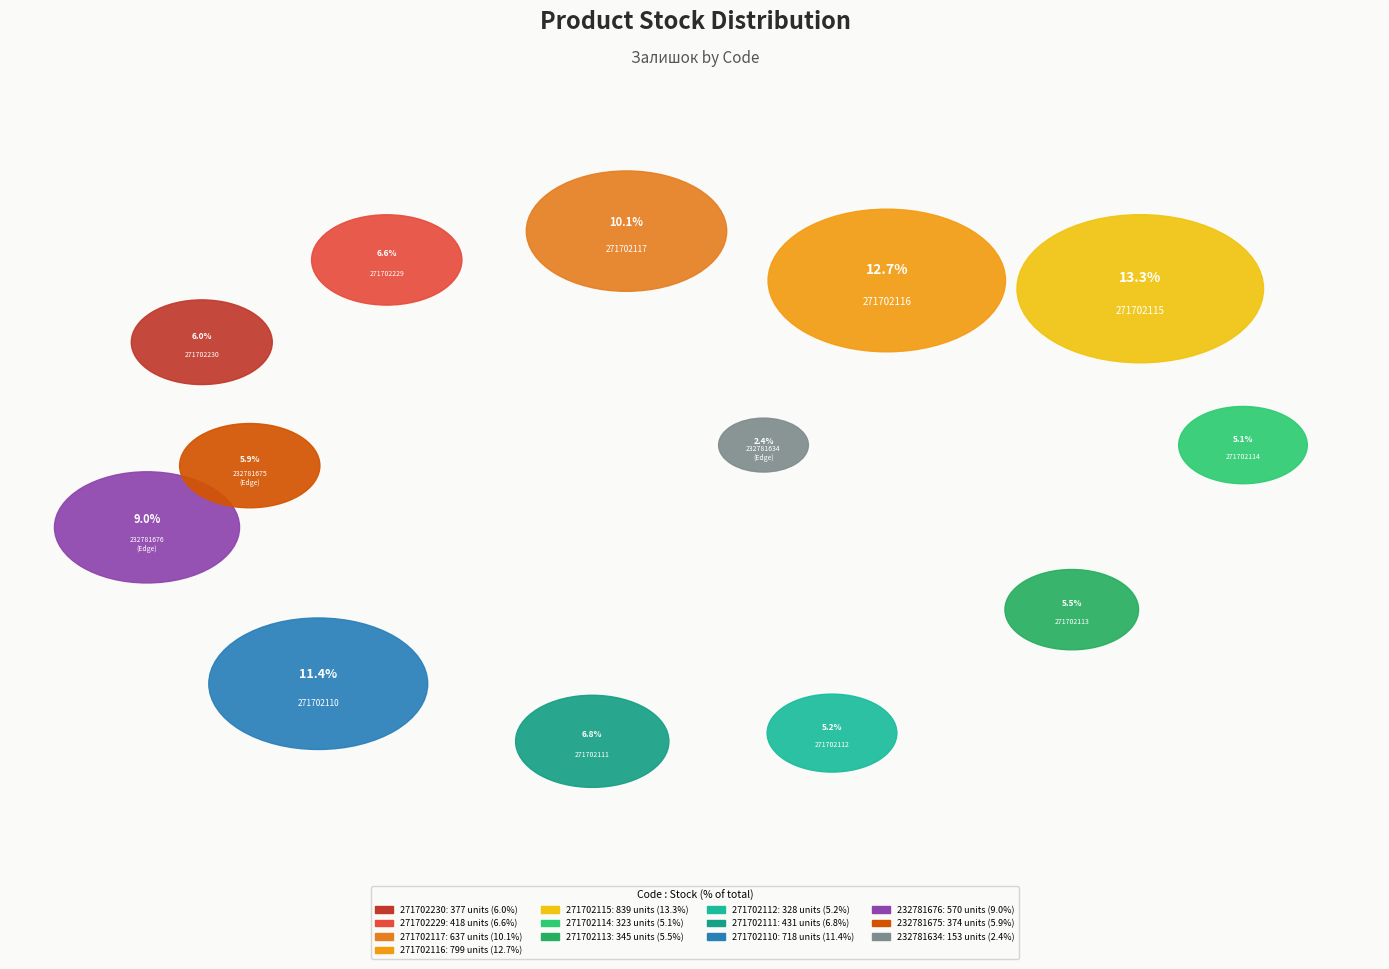

What is the ratio of the value at Laminate AGT Yoga (271702229) to the value at Laminate AGT Yoga (271702115)?

0.5